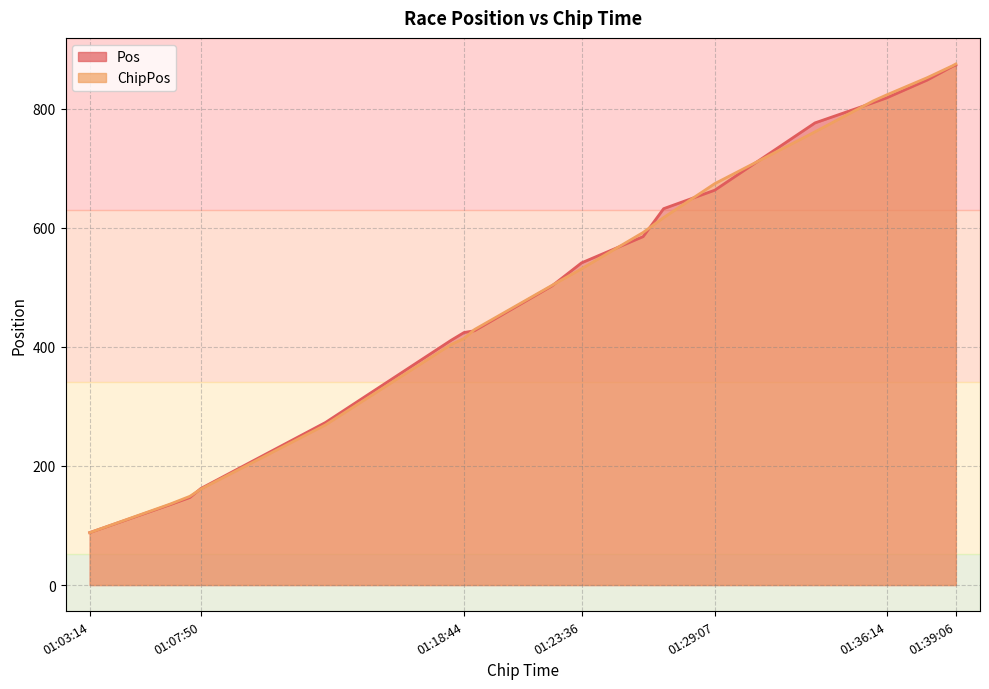

Rank the series at 01:39:06 from lowest to highest value.

Pos, ChipPos